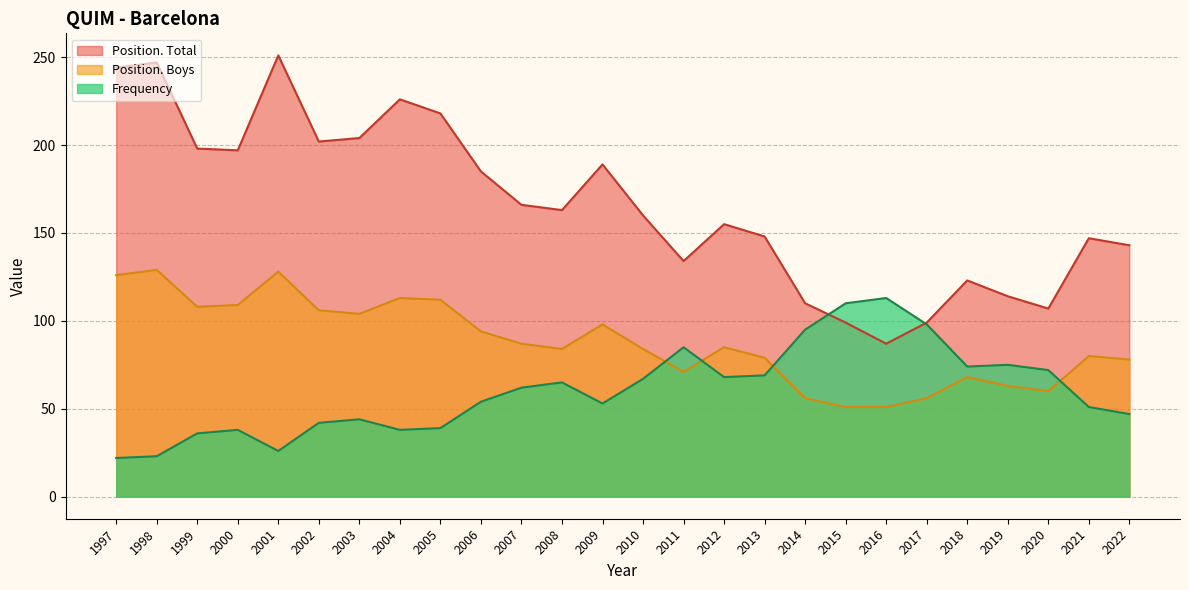

How many lines are shown in the chart?

3